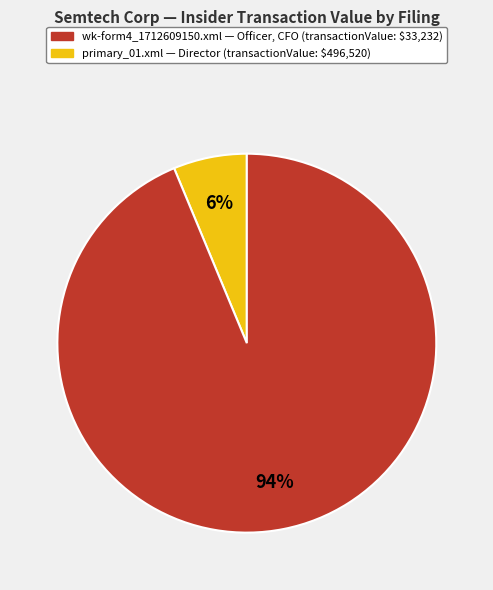

To the nearest percent, what is the average slice percentage?

50%